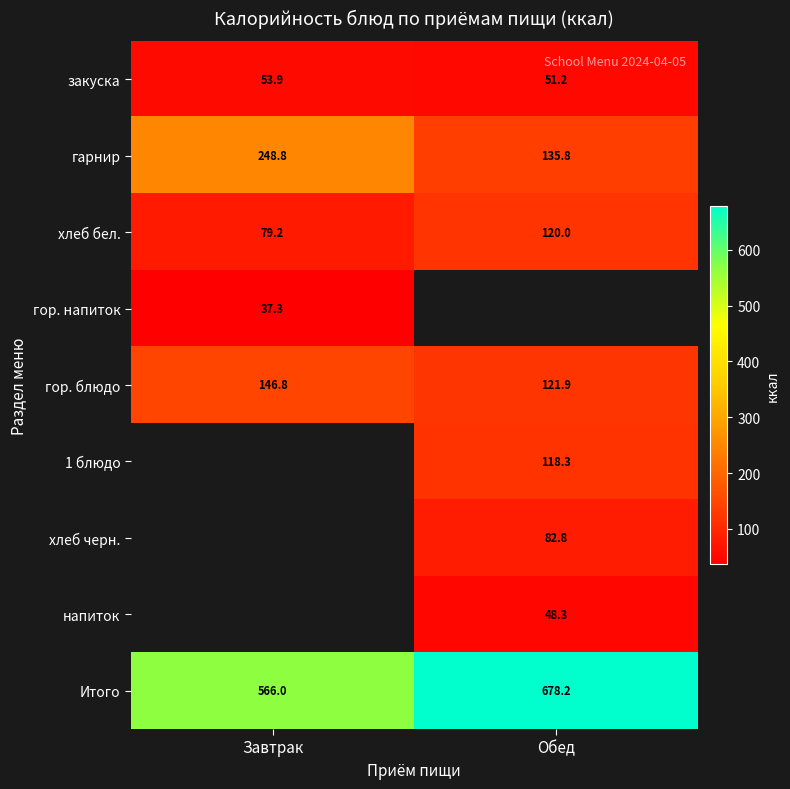

Which has a higher value, Обед or Завтрак?

Завтрак